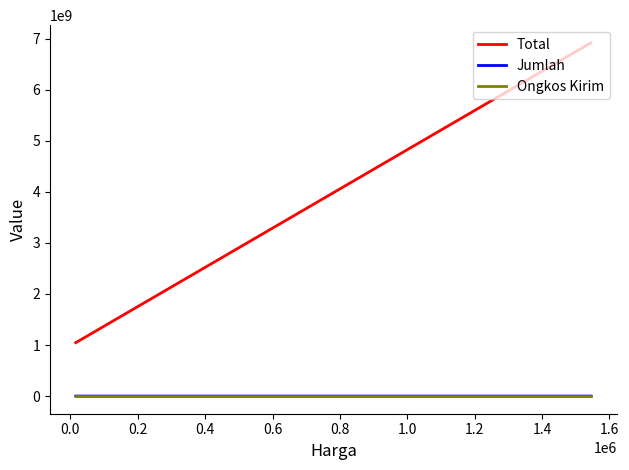

List the series in order of their peak value, lowest first.

Ongkos Kirim, Jumlah, Total